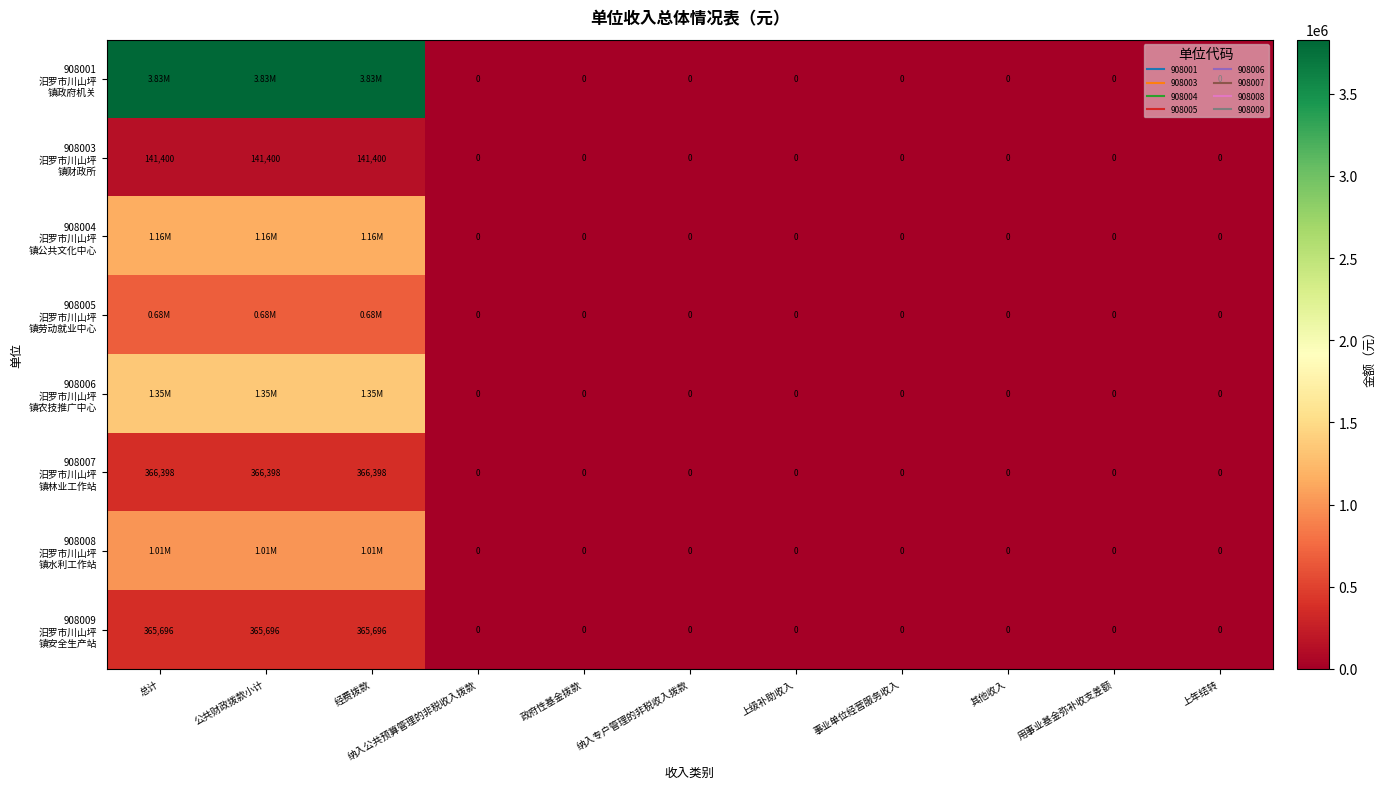

Rank the series by their maximum value, from lowest to highest.

908003 汨罗市川山坪 镇财政所, 908009 汨罗市川山坪 镇安全生产站, 908007 汨罗市川山坪 镇林业工作站, 908005 汨罗市川山坪 镇劳动就业中心, 908008 汨罗市川山坪 镇水利工作站, 908004 汨罗市川山坪 镇公共文化中心, 908006 汨罗市川山坪 镇农技推广中心, 908001 汨罗市川山坪 镇政府机关